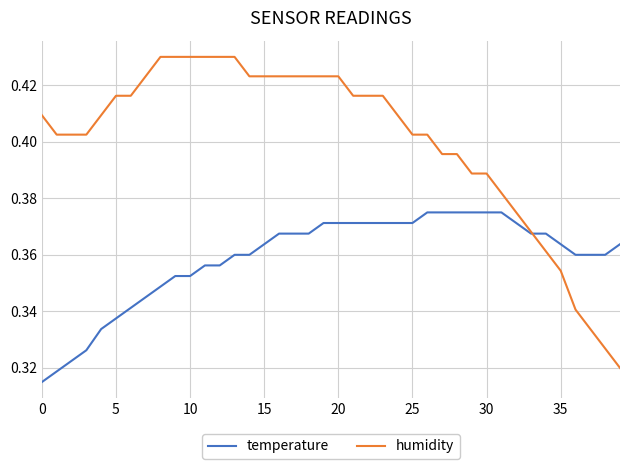

Rank the series by their average value, from highest to lowest.

humidity, temperature